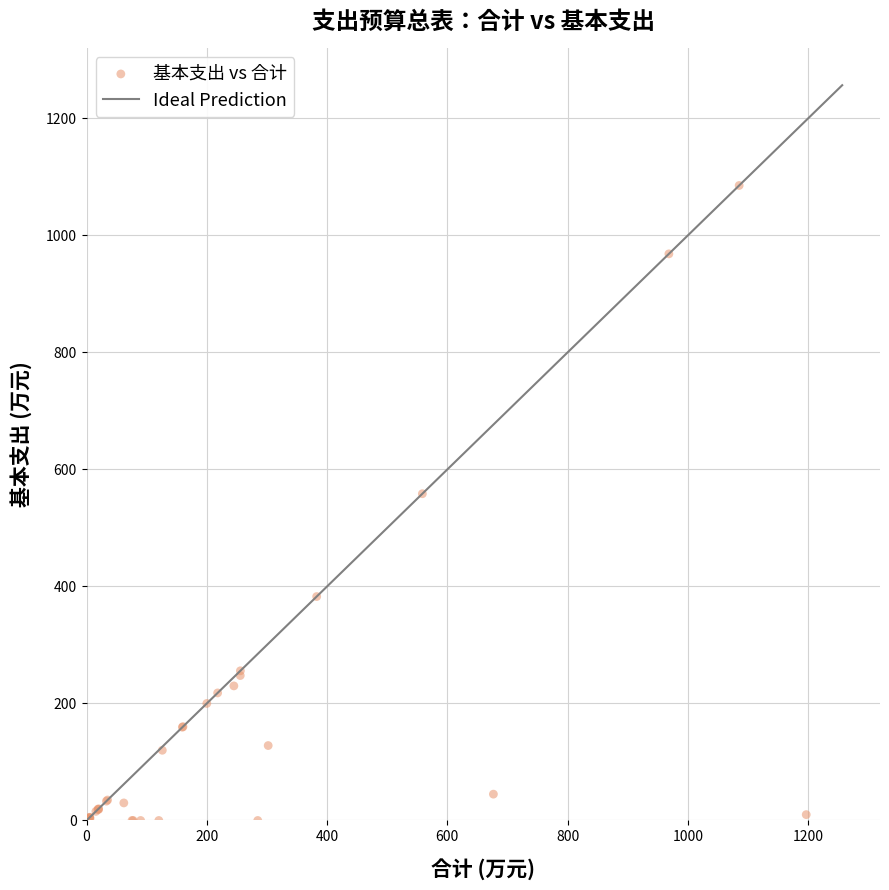

What Y value in the scatter plot is closest to 542?

558.4